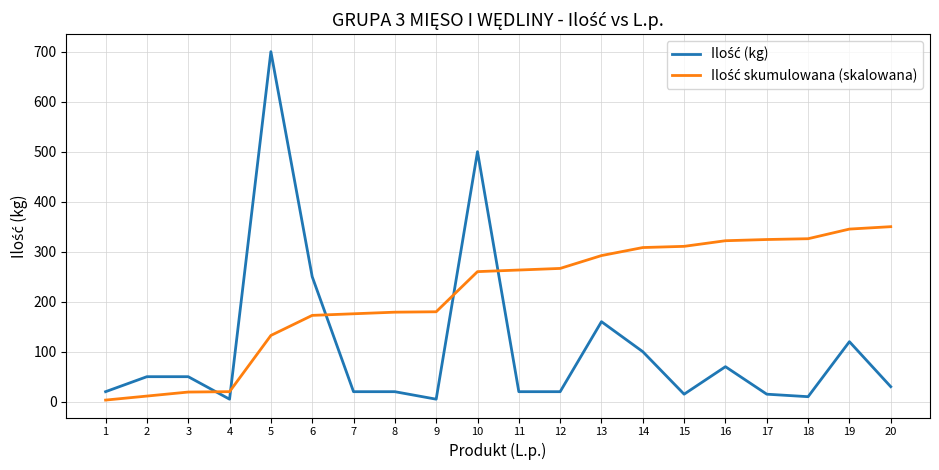

How many lines are shown in the chart?

2